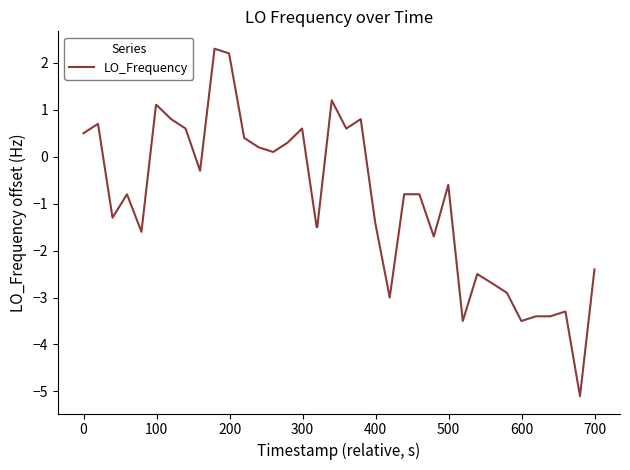

What is the smallest value displayed?

-5.1